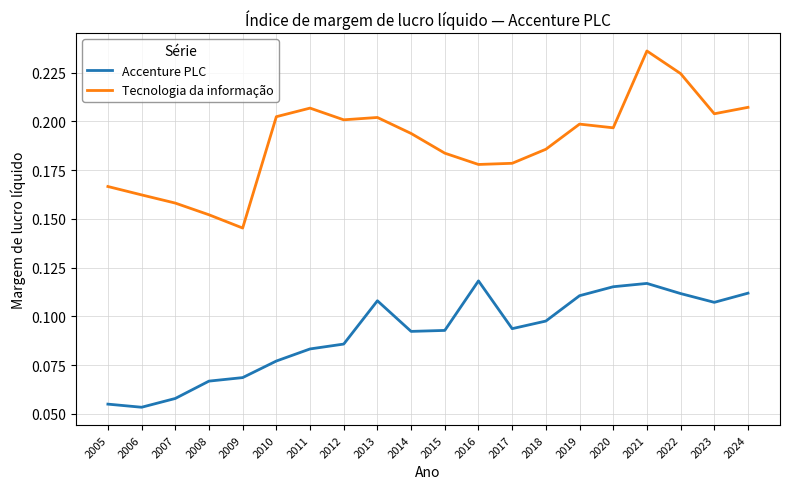

Which category has the highest value in the Tecnologia da informação series?

2021